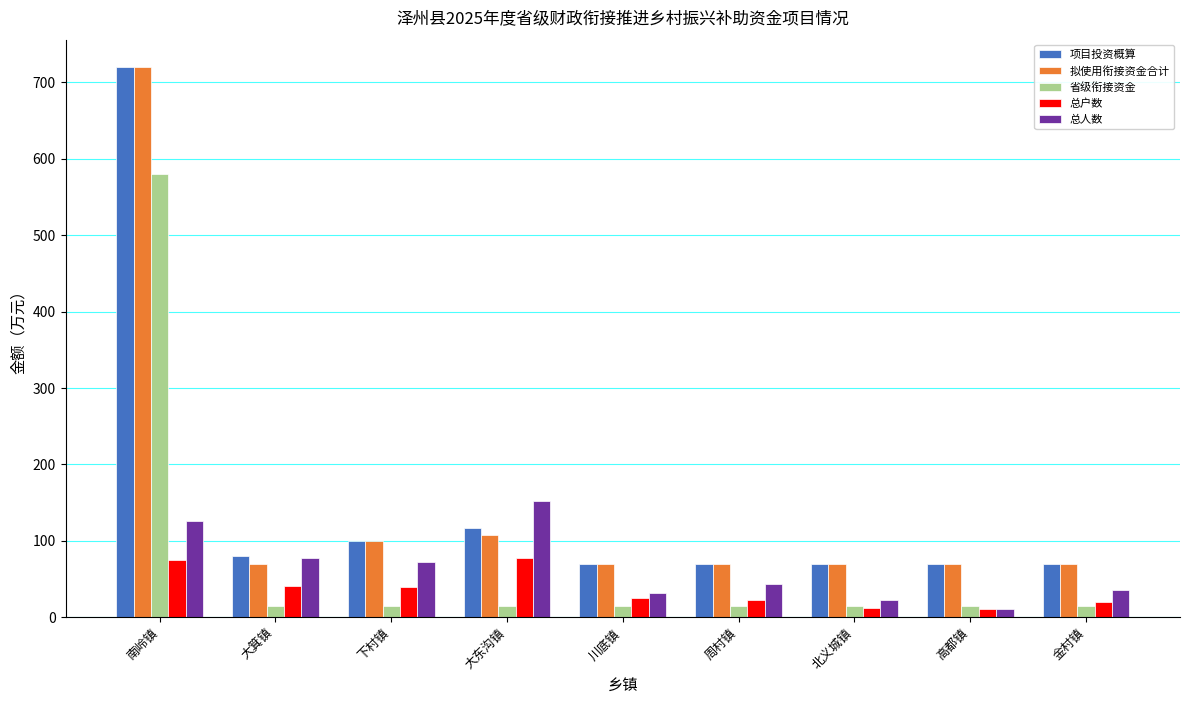

What is the smallest value displayed?

11.0